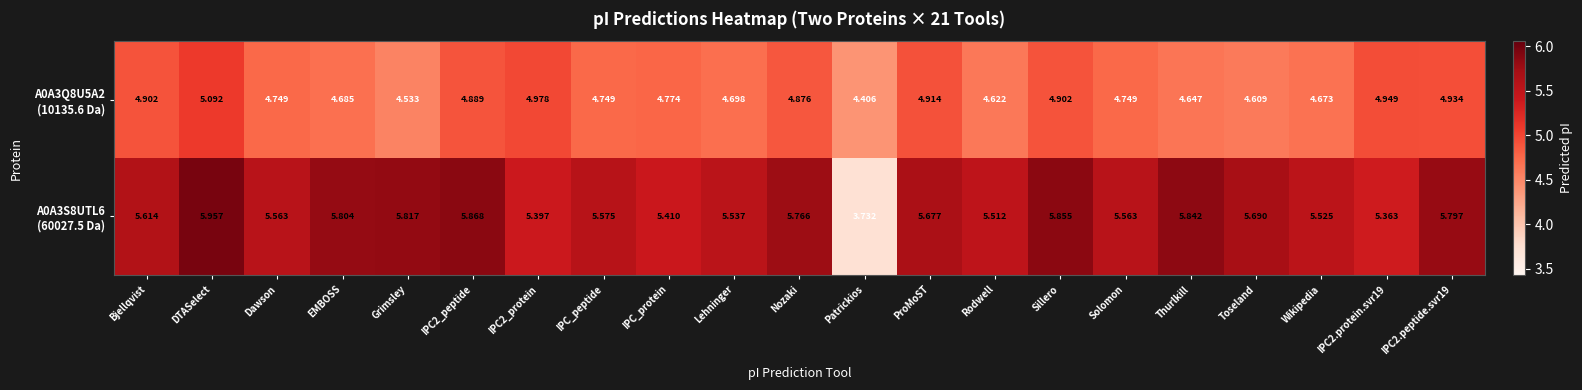

Between Lehninger and Solomon, which series saw the biggest shift?

A0A3Q8U5A2 (10135.6 Da)